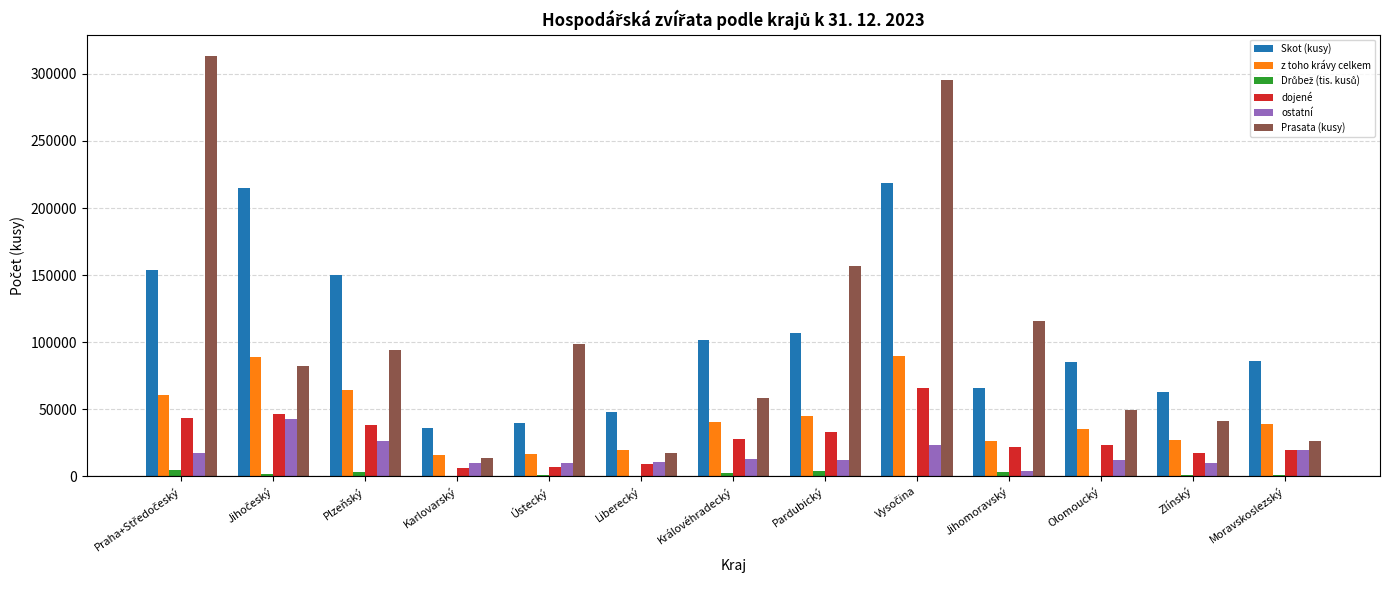

What is the sum of all ostatní values?

210809.0